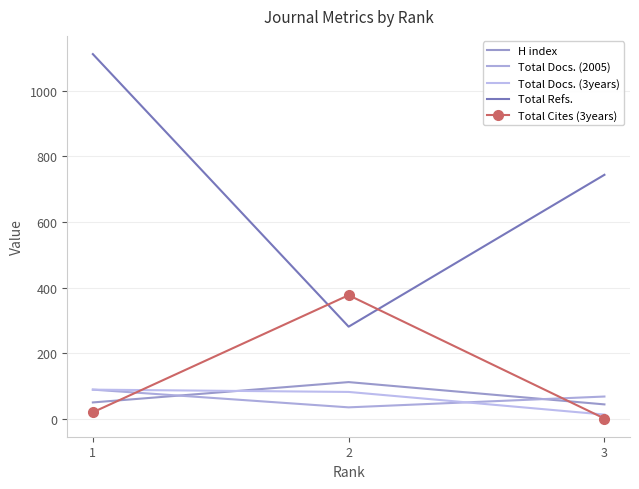

What is the spread (max minus min) of values at 1?

1092